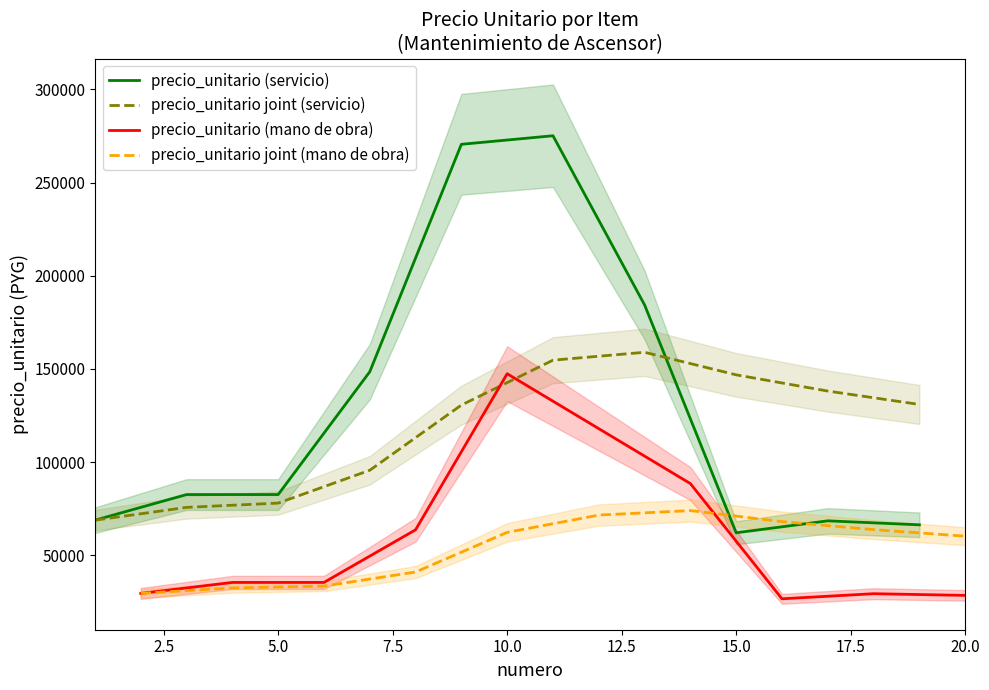

What are all the series names shown in the legend?

precio_unitario (servicio), precio_unitario joint (servicio), precio_unitario (mano de obra), precio_unitario joint (mano de obra)